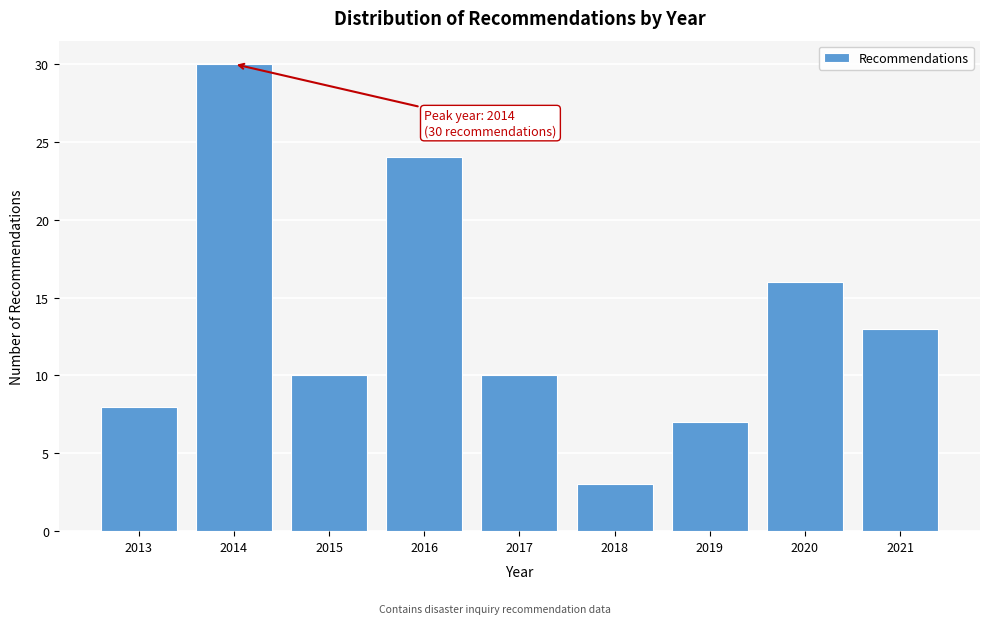

Reading left to right, extract all data points from this chart.

8	30	10	24	10	3	7	16	13